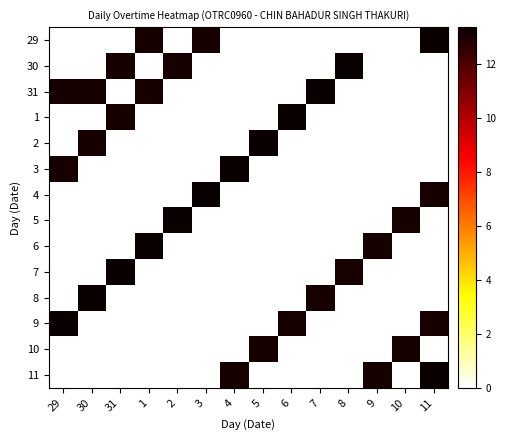

Reading left to right, what are all the values shown in this chart?

29: 29=0.0	30=0.0	31=0.0	1=13.1	2=0.0	3=13.1	4=0.0	5=0.0	6=0.0	7=0.0	8=0.0	9=0.0	10=0.0	11=13.4
30: 29=0.0	30=0.0	31=13.1	1=0.0	2=13.1	3=0.0	4=0.0	5=0.0	6=0.0	7=0.0	8=13.4	9=0.0	10=0.0	11=0.0
31: 29=13.1	30=13.1	31=0.0	1=13.1	2=0.0	3=0.0	4=0.0	5=0.0	6=0.0	7=13.4	8=0.0	9=0.0	10=0.0	11=0.0
1: 29=0.0	30=0.0	31=13.1	1=0.0	2=0.0	3=0.0	4=0.0	5=0.0	6=13.4	7=0.0	8=0.0	9=0.0	10=0.0	11=0.0
2: 29=0.0	30=13.1	31=0.0	1=0.0	2=0.0	3=0.0	4=0.0	5=13.4	6=0.0	7=0.0	8=0.0	9=0.0	10=0.0	11=0.0
3: 29=13.1	30=0.0	31=0.0	1=0.0	2=0.0	3=0.0	4=13.4	5=0.0	6=0.0	7=0.0	8=0.0	9=0.0	10=0.0	11=0.0
4: 29=0.0	30=0.0	31=0.0	1=0.0	2=0.0	3=13.4	4=0.0	5=0.0	6=0.0	7=0.0	8=0.0	9=0.0	10=0.0	11=13.1
5: 29=0.0	30=0.0	31=0.0	1=0.0	2=13.4	3=0.0	4=0.0	5=0.0	6=0.0	7=0.0	8=0.0	9=0.0	10=13.1	11=0.0
6: 29=0.0	30=0.0	31=0.0	1=13.4	2=0.0	3=0.0	4=0.0	5=0.0	6=0.0	7=0.0	8=0.0	9=13.1	10=0.0	11=0.0
7: 29=0.0	30=0.0	31=13.4	1=0.0	2=0.0	3=0.0	4=0.0	5=0.0	6=0.0	7=0.0	8=13.1	9=0.0	10=0.0	11=0.0
8: 29=0.0	30=13.4	31=0.0	1=0.0	2=0.0	3=0.0	4=0.0	5=0.0	6=0.0	7=13.1	8=0.0	9=0.0	10=0.0	11=0.0
9: 29=13.4	30=0.0	31=0.0	1=0.0	2=0.0	3=0.0	4=0.0	5=0.0	6=13.1	7=0.0	8=0.0	9=0.0	10=0.0	11=13.1
10: 29=0.0	30=0.0	31=0.0	1=0.0	2=0.0	3=0.0	4=0.0	5=13.1	6=0.0	7=0.0	8=0.0	9=0.0	10=13.1	11=0.0
11: 29=0.0	30=0.0	31=0.0	1=0.0	2=0.0	3=0.0	4=13.1	5=0.0	6=0.0	7=0.0	8=0.0	9=13.1	10=0.0	11=13.4